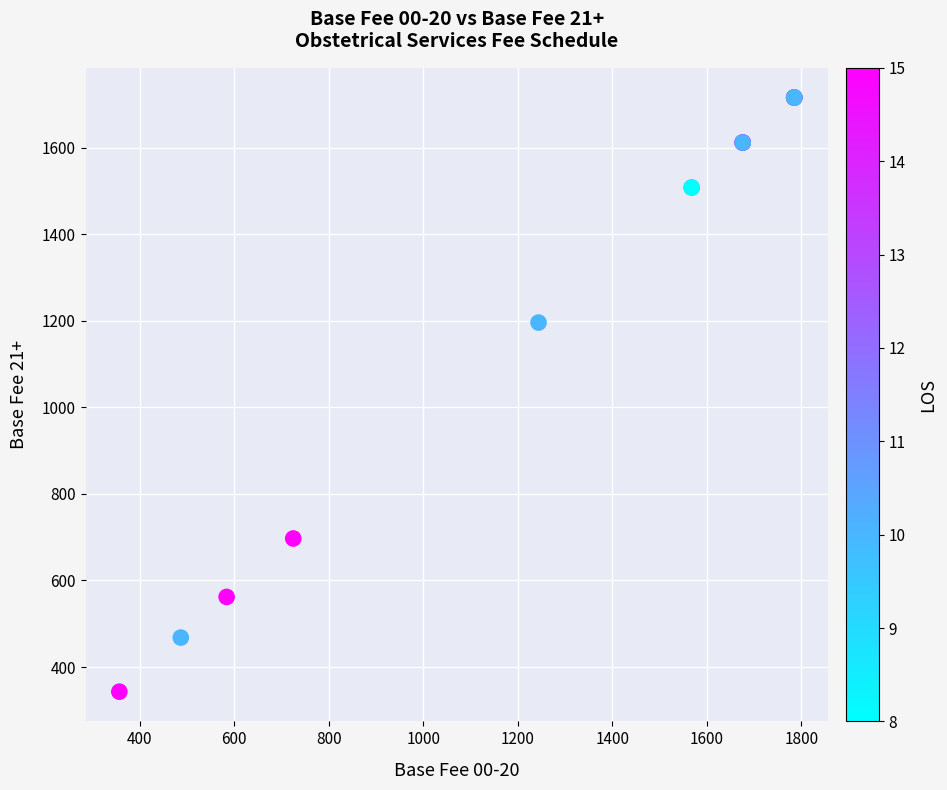

What Y value in the scatter plot is closest to 1029?

1196